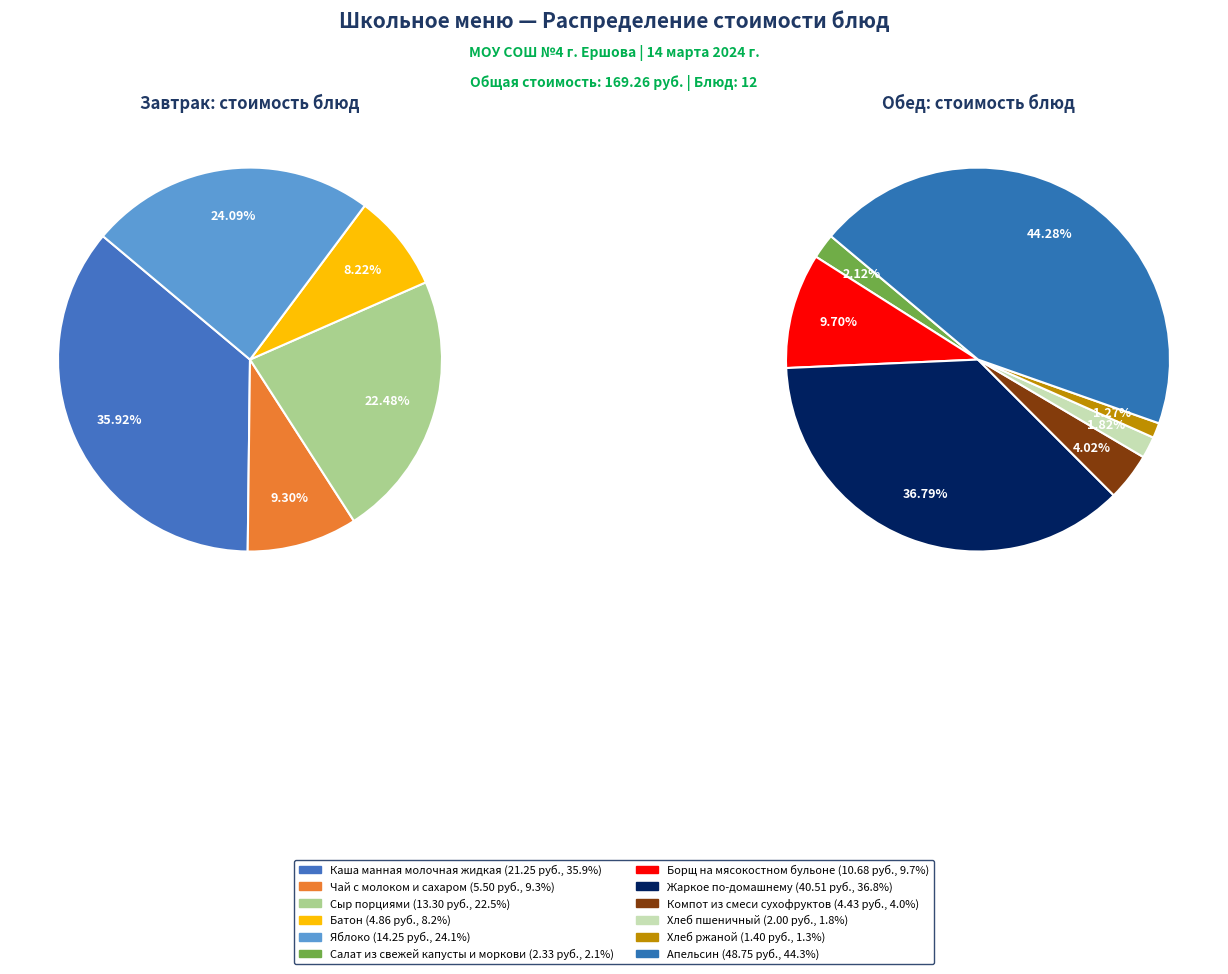

How many segments does this pie chart have?

12